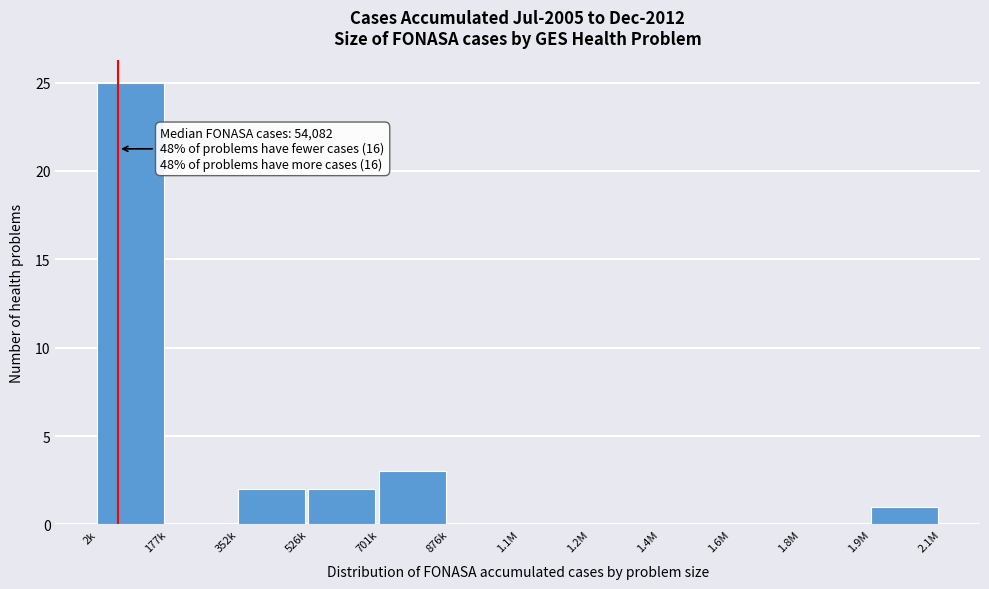

Reading left to right, what are all the values shown in this chart?

2k=25	177k=0	352k=2	526k=2	701k=3	876k=0	1.1M=0	1.2M=0	1.4M=0	1.6M=0	1.8M=0	1.9M=1